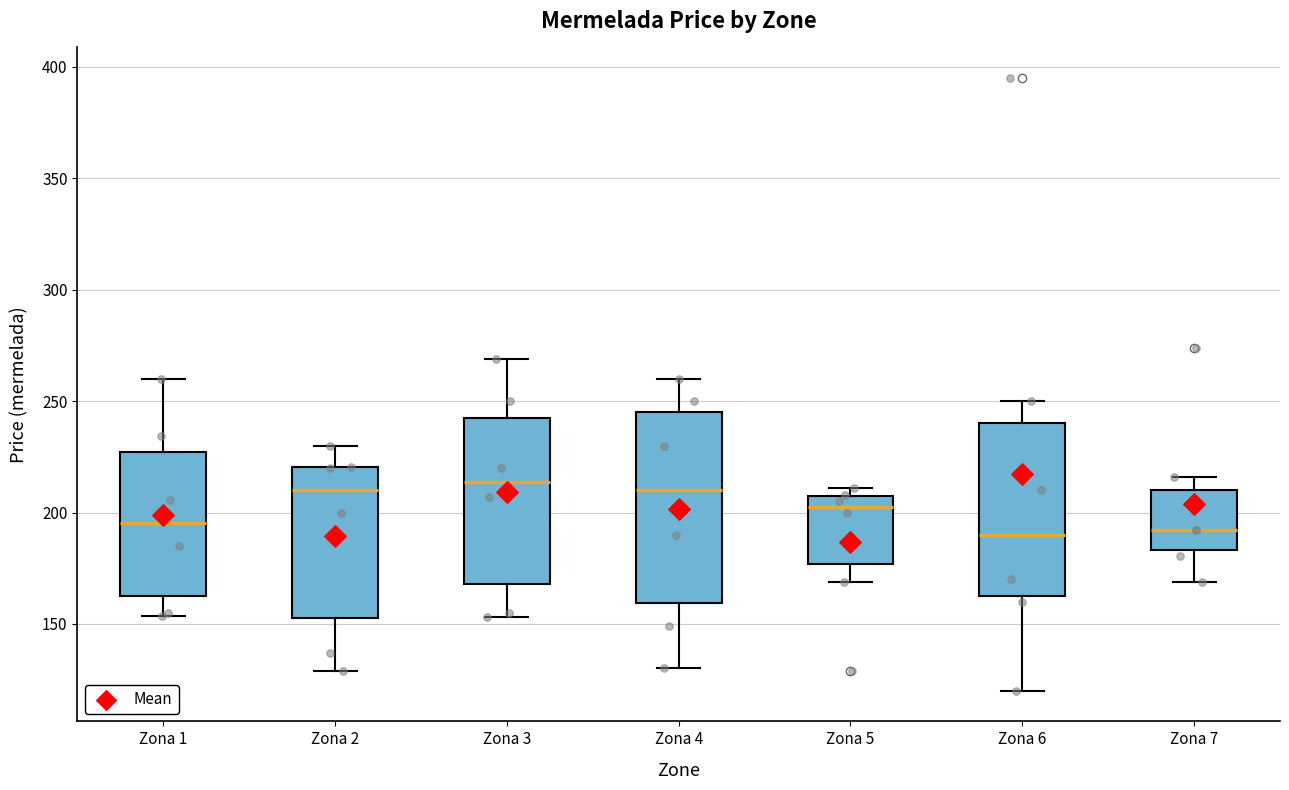

Reading left to right, read every box against the y-axis: the position of its median line, the range the box covers, and the ends of its whiskers. The values are not printed on the chart, so give them approximately, as read against the axis.

Zona 1: median 195, box 165 to 225, whiskers 155 to 260
Zona 2: median 210, box 155 to 220, whiskers 130 to 230
Zona 3: median 215, box 170 to 245, whiskers 155 to 270
Zona 4: median 210, box 160 to 245, whiskers 130 to 260
Zona 5: median 205 (just below the box's upper edge), box 175 to 205, whiskers 170 to 210
Zona 6: median 190, box 165 to 240, whiskers 120 to 250
Zona 7: median 190, box 185 to 210, whiskers 170 to 215